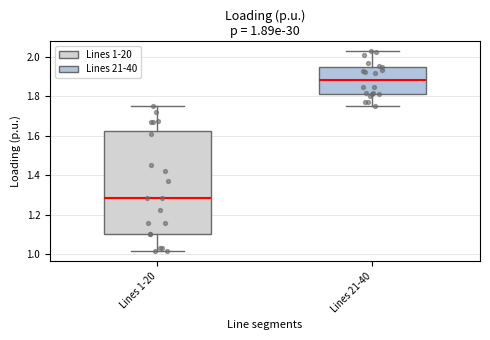

Which box has the highest median line?

Lines 21-40